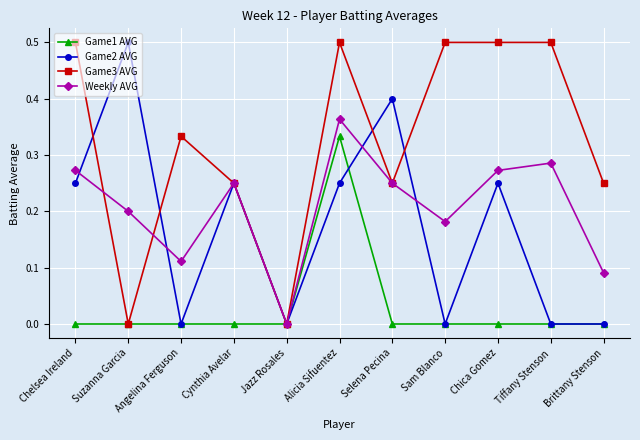

Does the chart display data point markers on the line(s)?

Yes